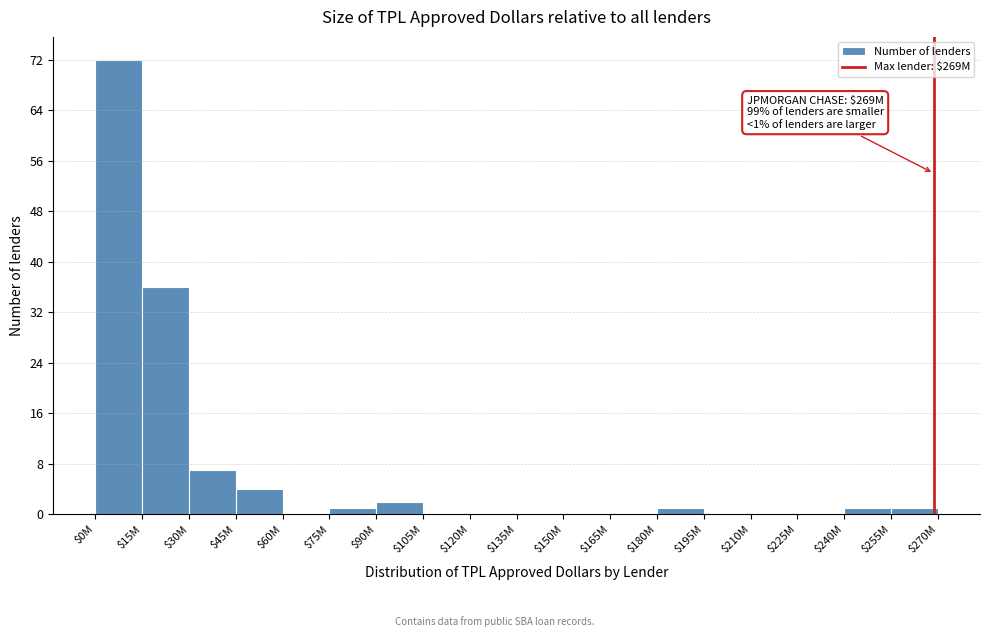

True or false: the data shows 37 at $150M.

False